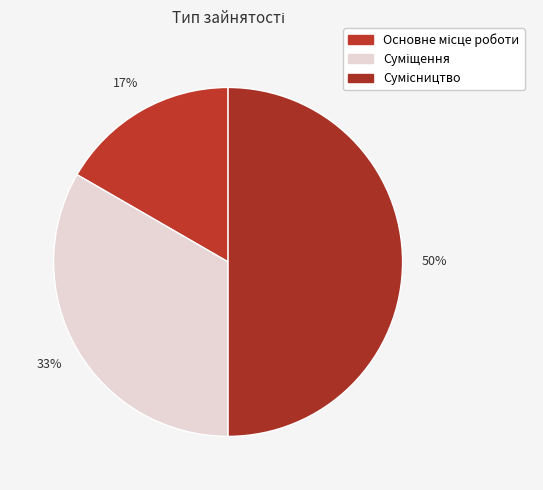

Which category has the biggest portion of the pie?

Сумісництво